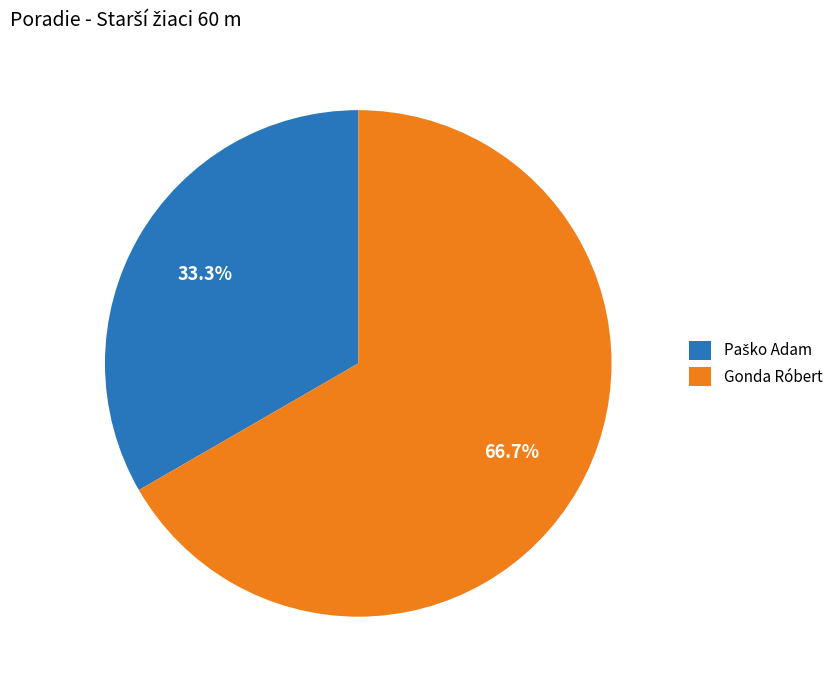

Which slice is the largest?

Gonda Róbert